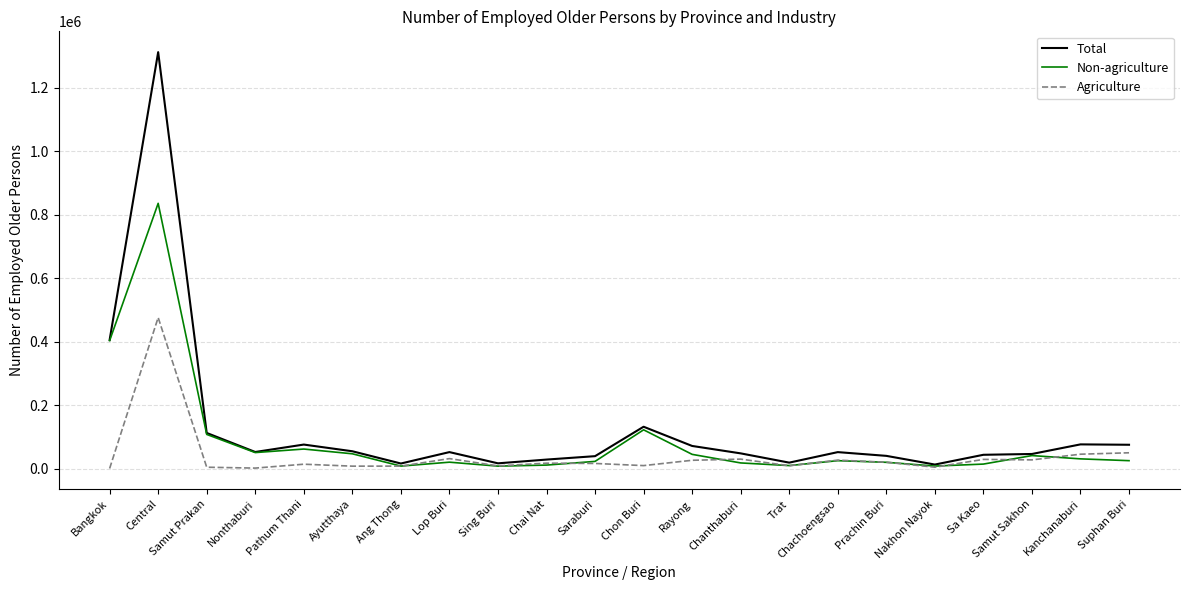

What position from the left is Rayong?

13